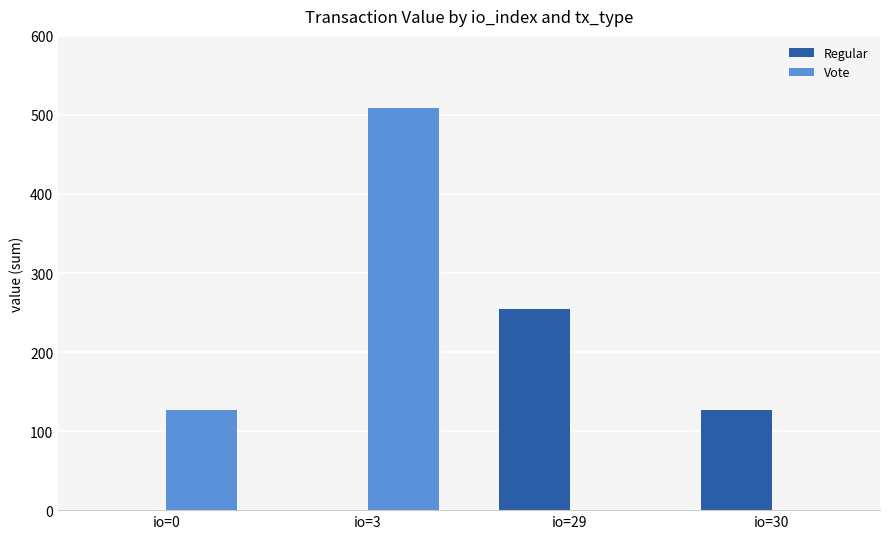

Which series has the largest total across all categories?

Vote